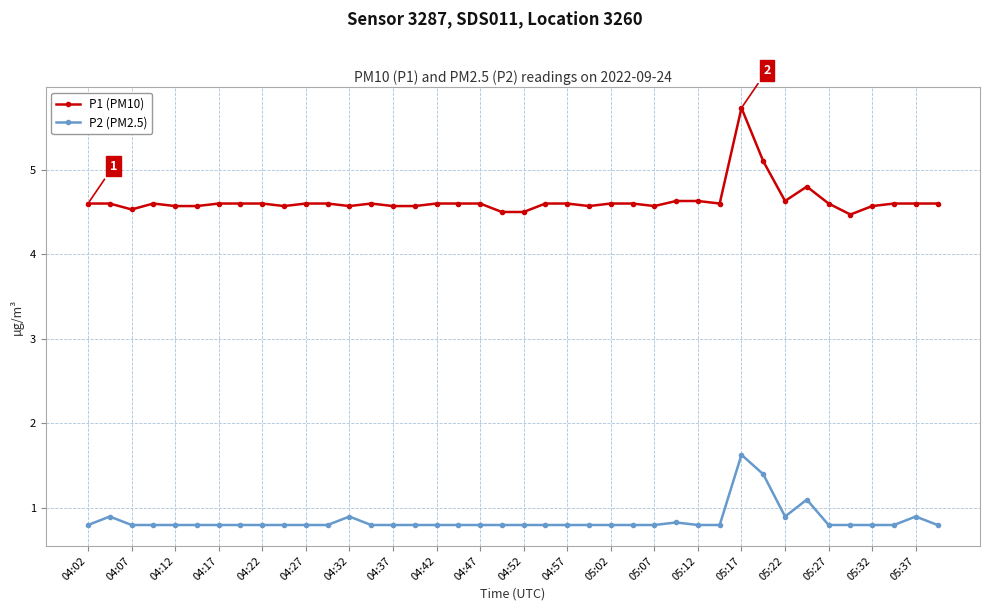

True or false: P1 (PM10) and P2 (PM2.5) cross at least once.

False